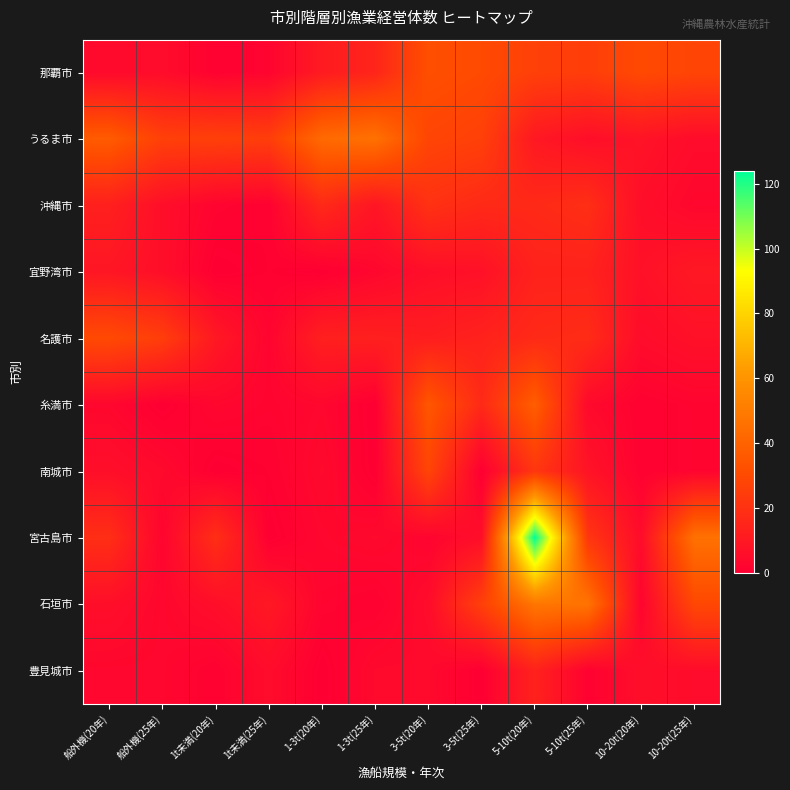

Which series has the largest range (max minus min)?

宮古島市